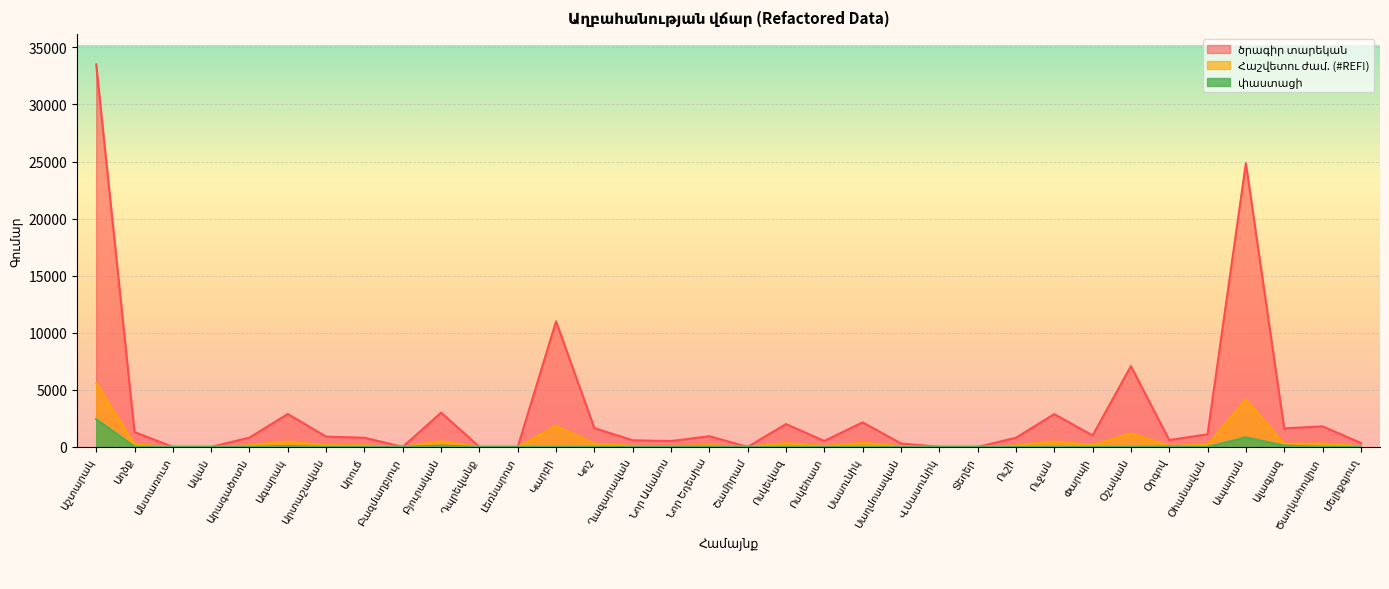

What is the greatest value displayed?

33500.0